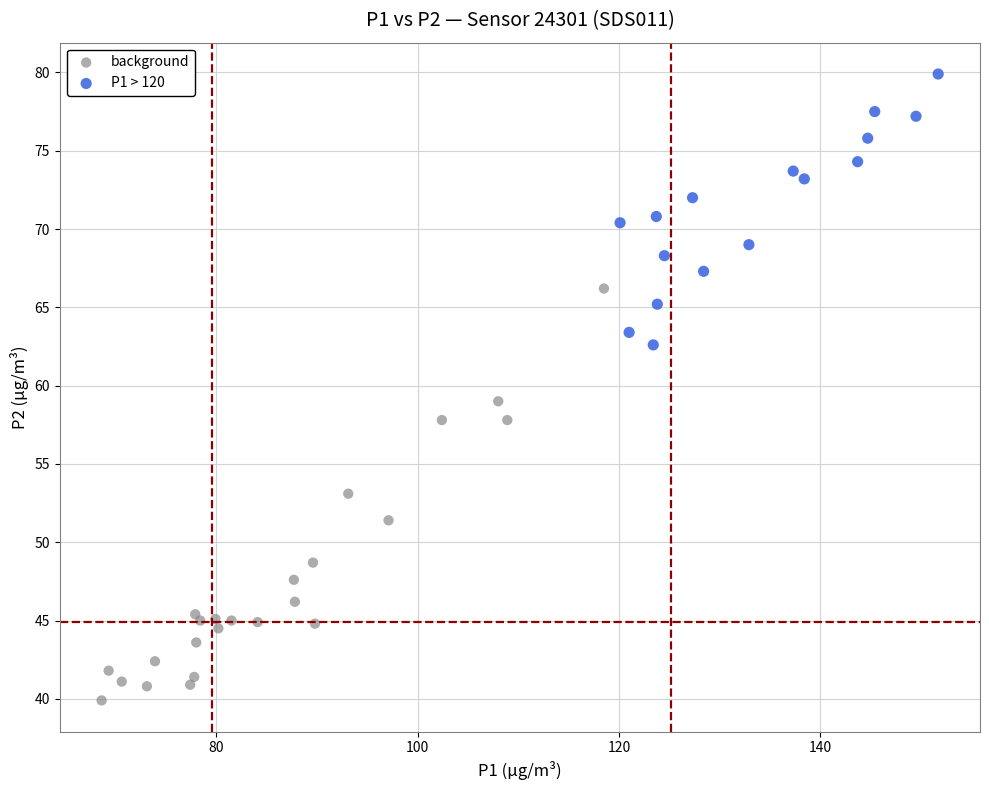

Which series has the widest spread of Y values?

background